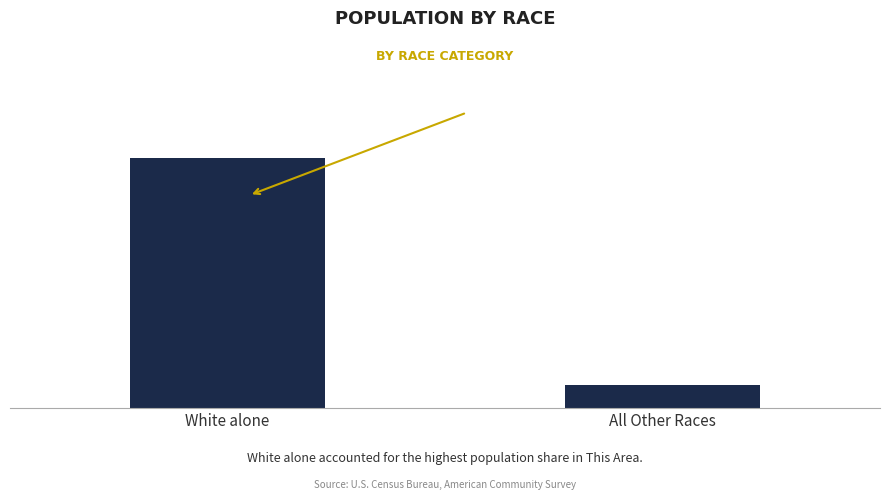

What is the difference between the values at White alone and All Other Races?

6795